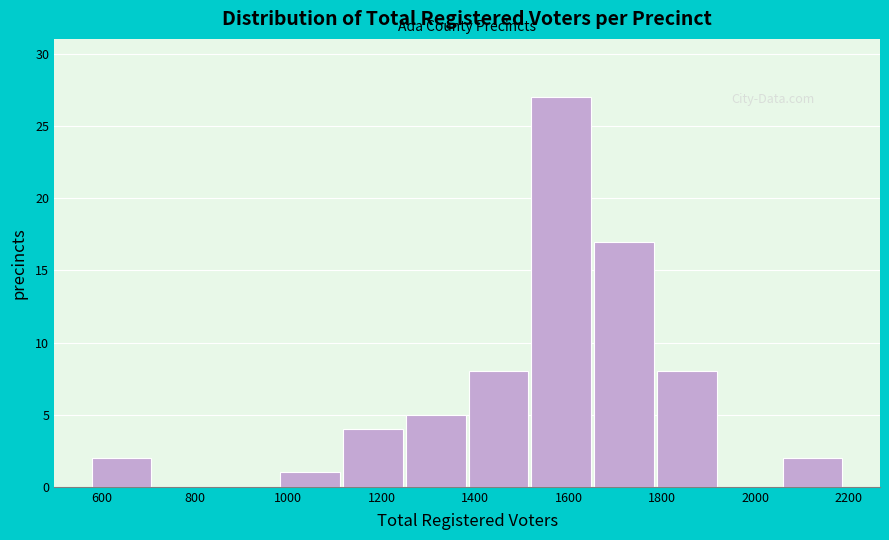

How tall is the bar that spans 1520 to 1660 on the x-axis? Neither the bar edges nor the heights are printed on the chart, so give them approximately, as read against the axes.

27